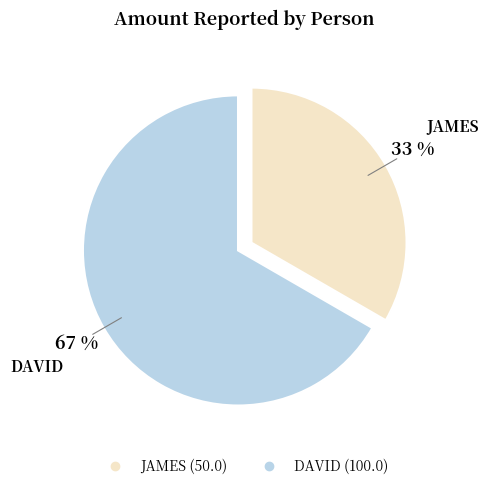

What percentage is the JAMES slice, to the nearest percent?

33%